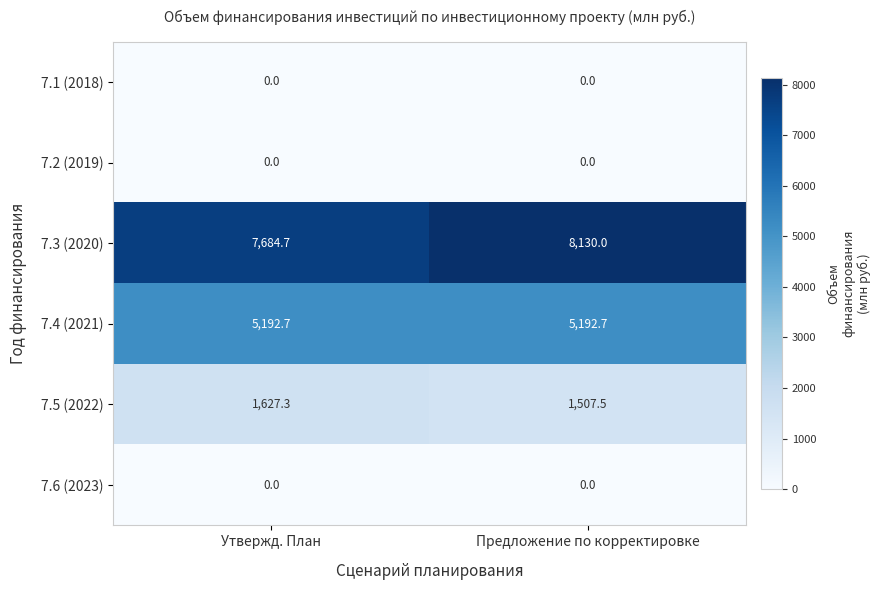

The value of 7.3 (2020) at Утвержд. План is 7684.7. True or false?

True